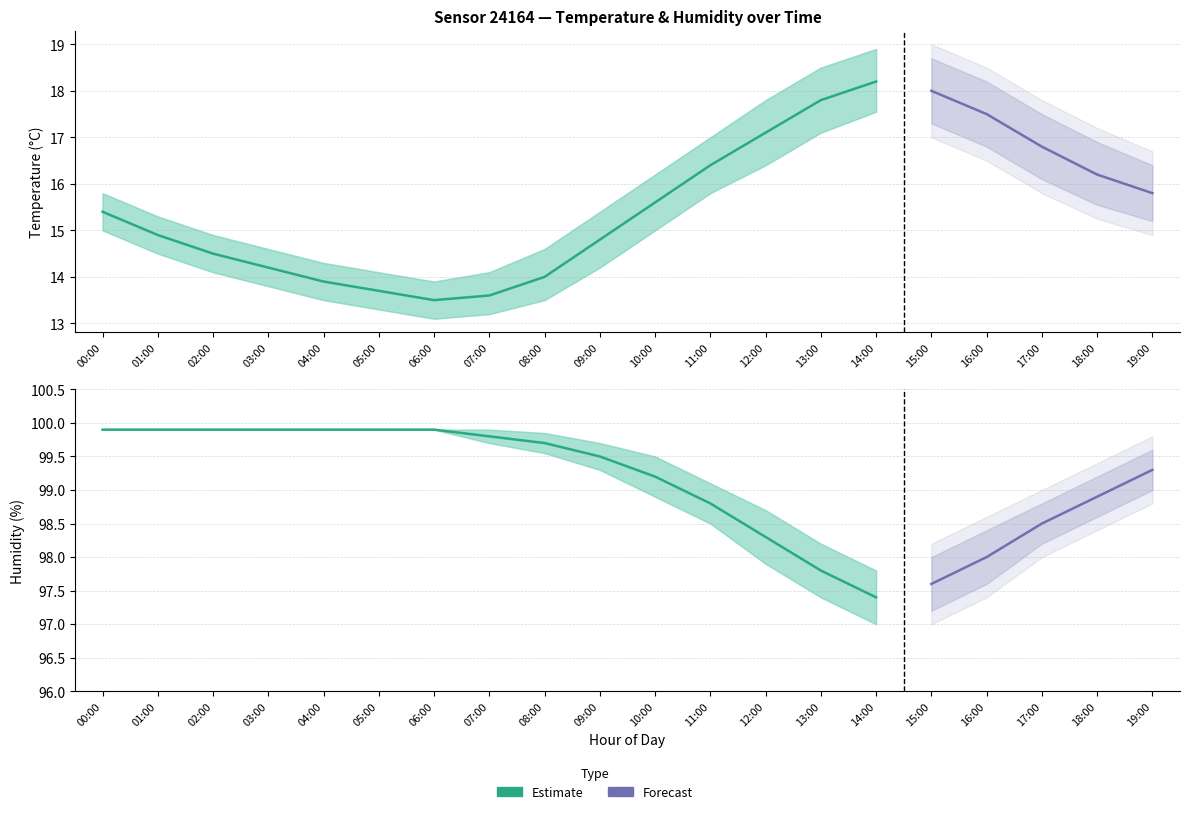

The humidity_lower series shows 97.6 at 16:00. True or false?

True